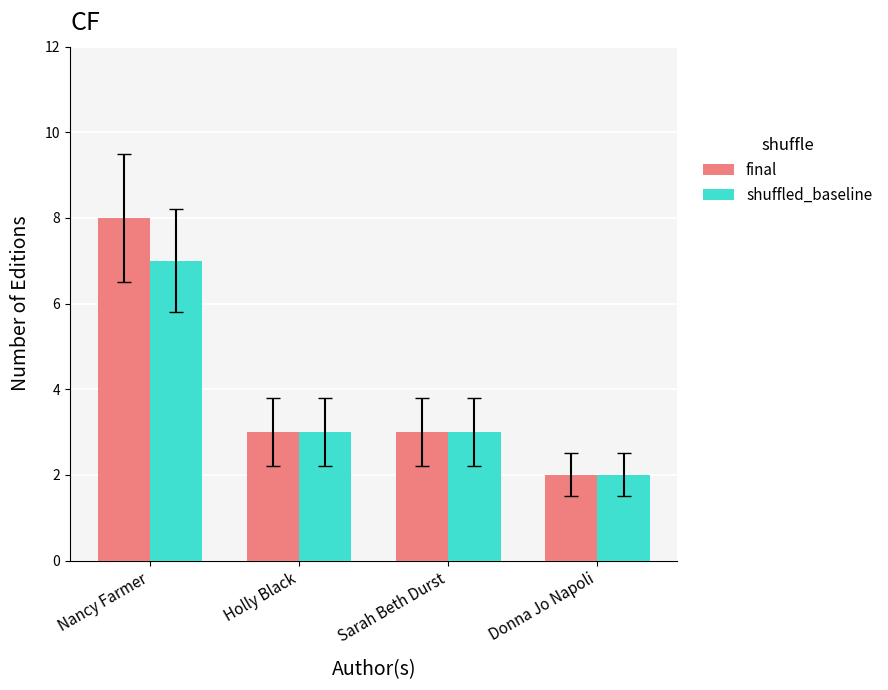

What is the sum of the final values at Nancy Farmer and Holly Black?

11